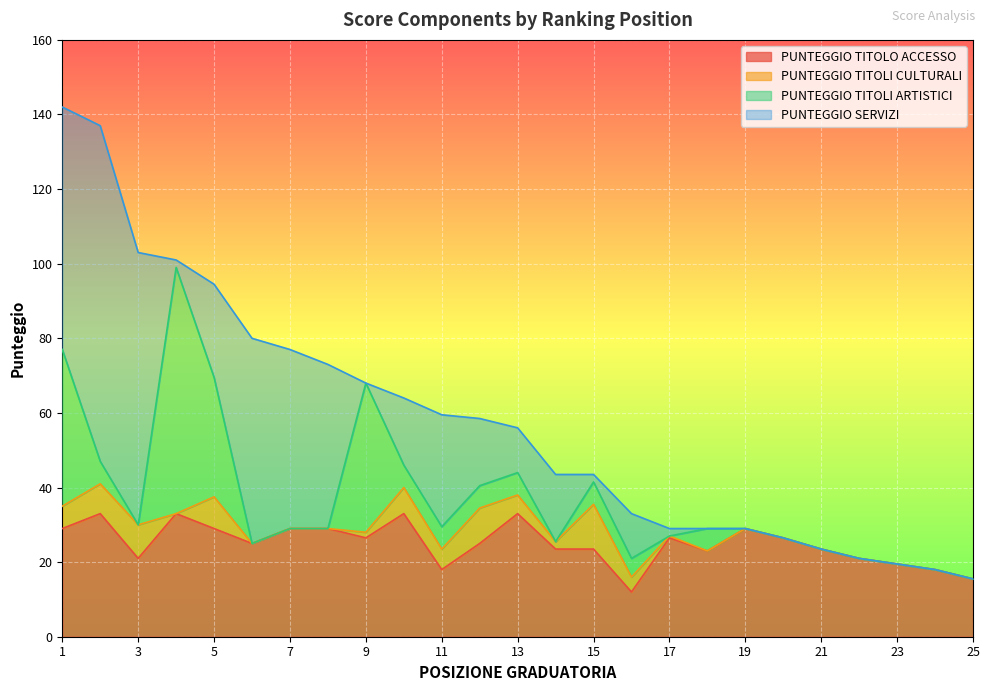

Rank the categories by PUNTEGGIO SERVIZI value from lowest to highest.

9, 18, 19, 20, 21, 22, 23, 24, 25, 4, 15, 17, 13, 16, 10, 12, 14, 5, 11, 8, 7, 6, 1, 3, 2